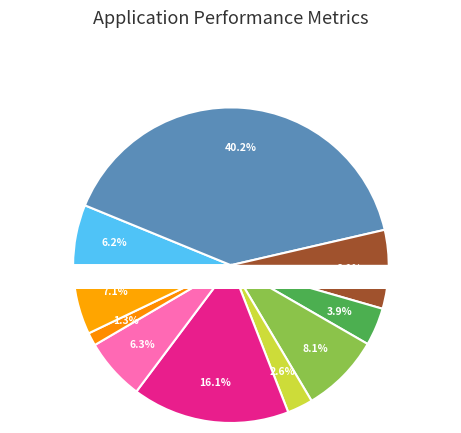

What percentage is the 2021-223814-S slice, to the nearest percent?

6%